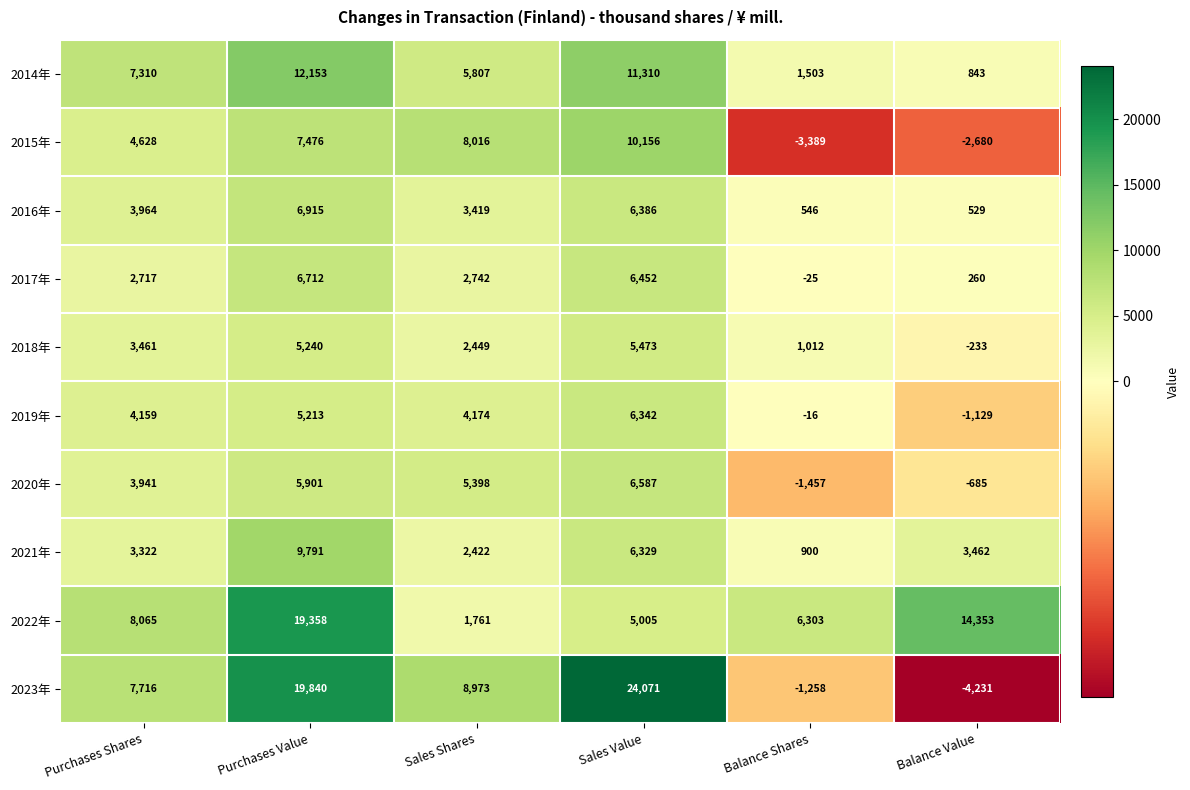

What is the sum of the 2021年 values at Balance Value and Sales Value?

9791